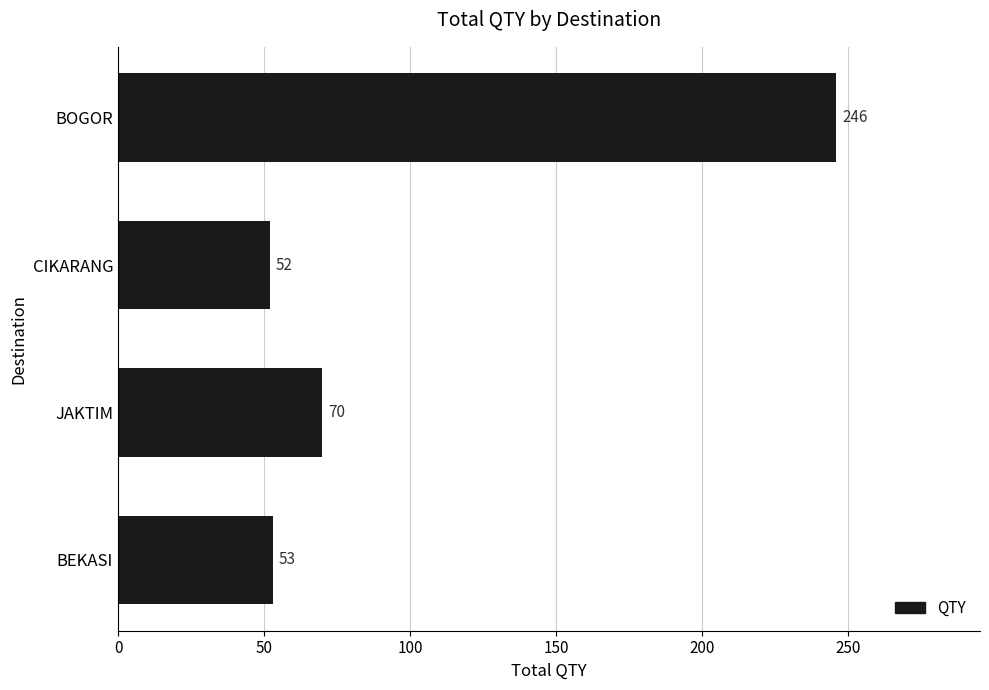

How many categories are shown in the chart?

4